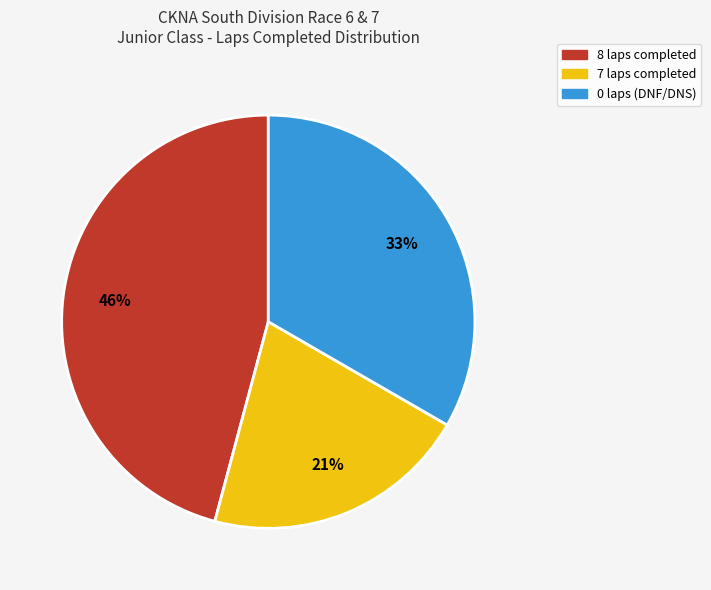

To the nearest percent, what is the average slice percentage?

33%